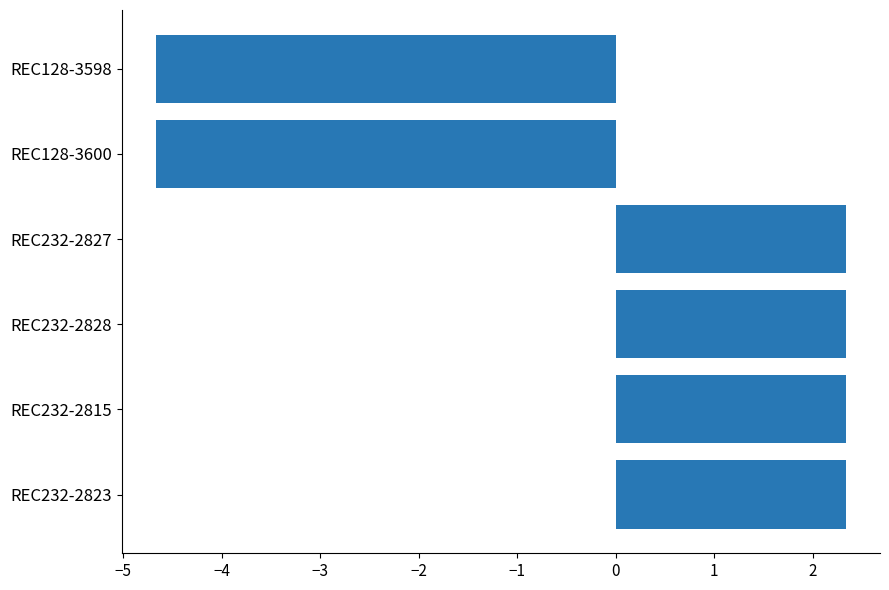

Does the chart contain stacked bars?

No